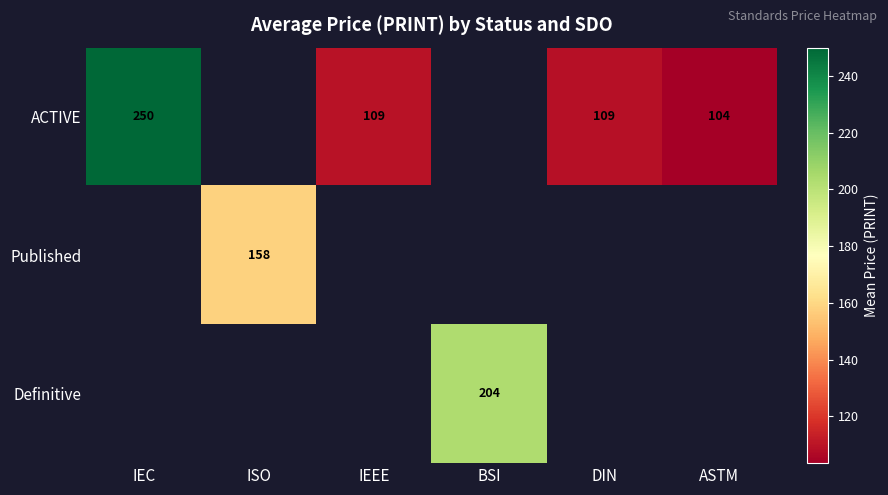

The Published series shows 266 at ISO. True or false?

False